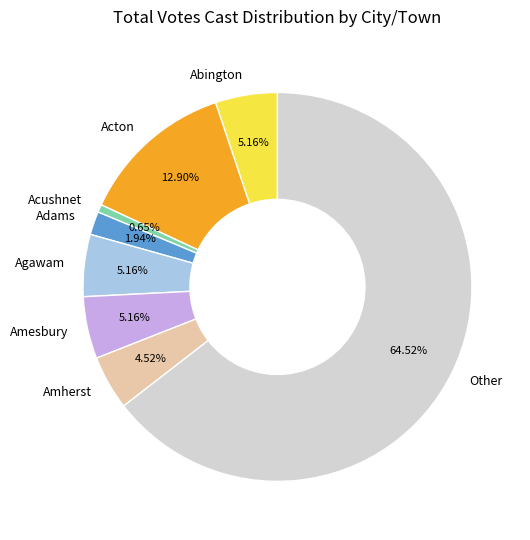

What is the majority slice?

Other